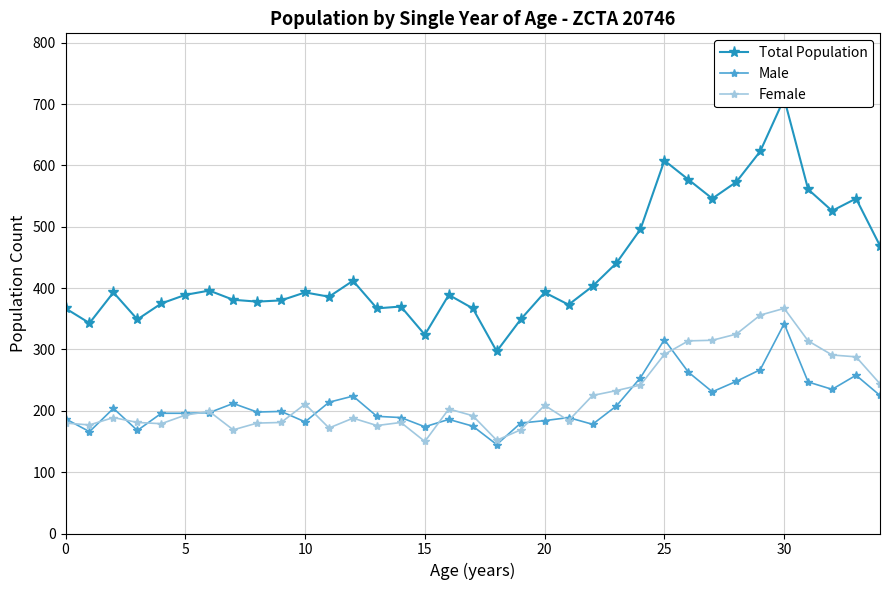

Is the value of Total Population at 13 greater than the value of Male at 10?

Yes